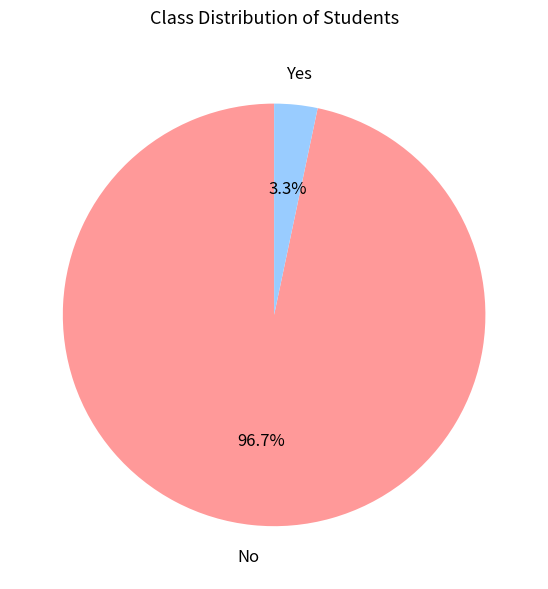

Is there any slice that represents more than half of the pie?

Yes